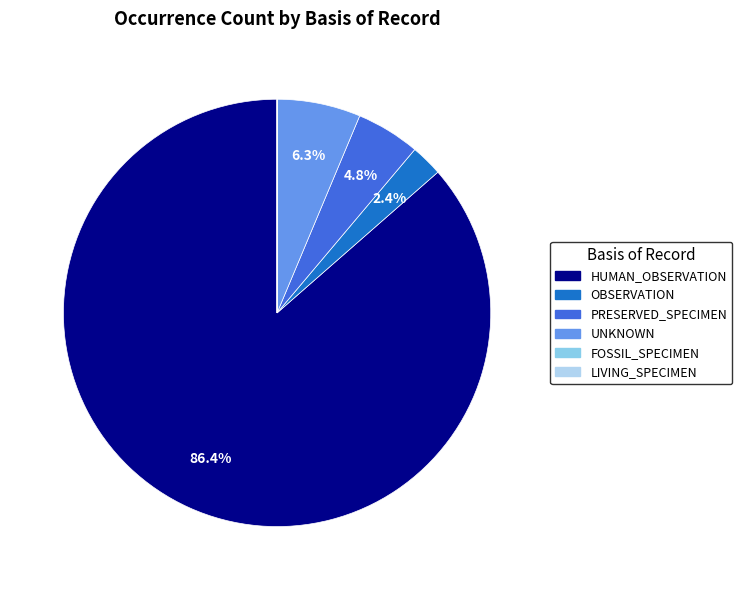

Which slice is the largest?

HUMAN_OBSERVATION